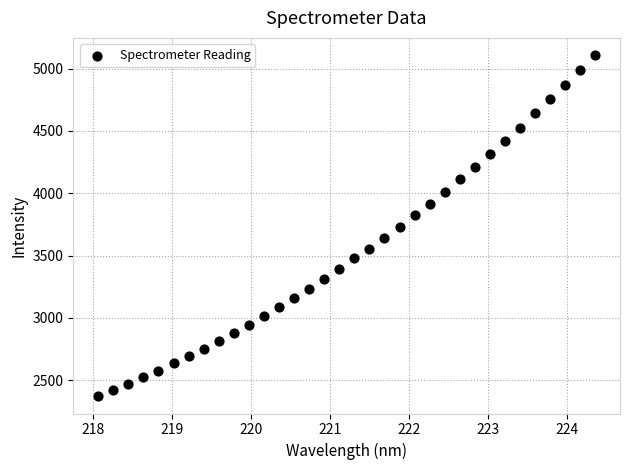

What is the range of X values (max minus min)?

6.3